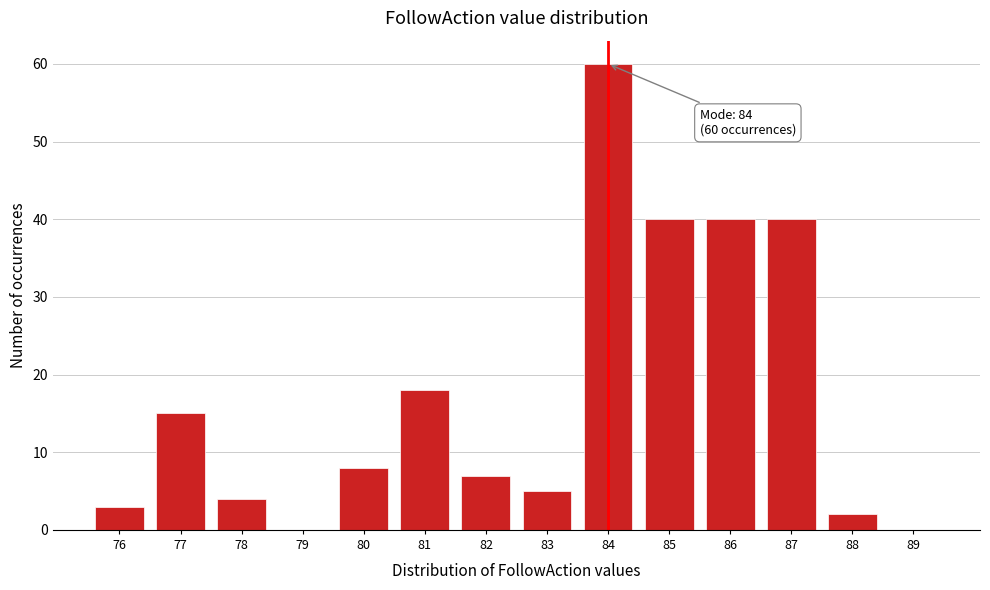

Reading left to right, extract all data points from this chart.

76=3	77=15	78=4	79=0	80=8	81=18	82=7	83=5	84=60	85=40	86=40	87=40	88=2	89=0